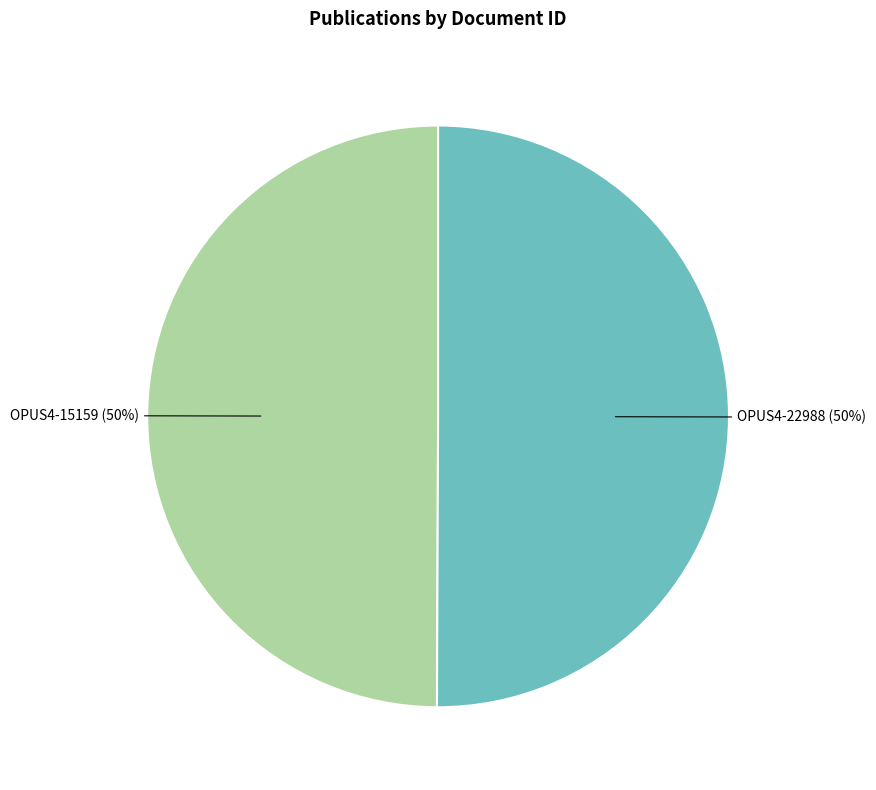

What percentage is the OPUS4-15159 slice, to the nearest percent?

50%